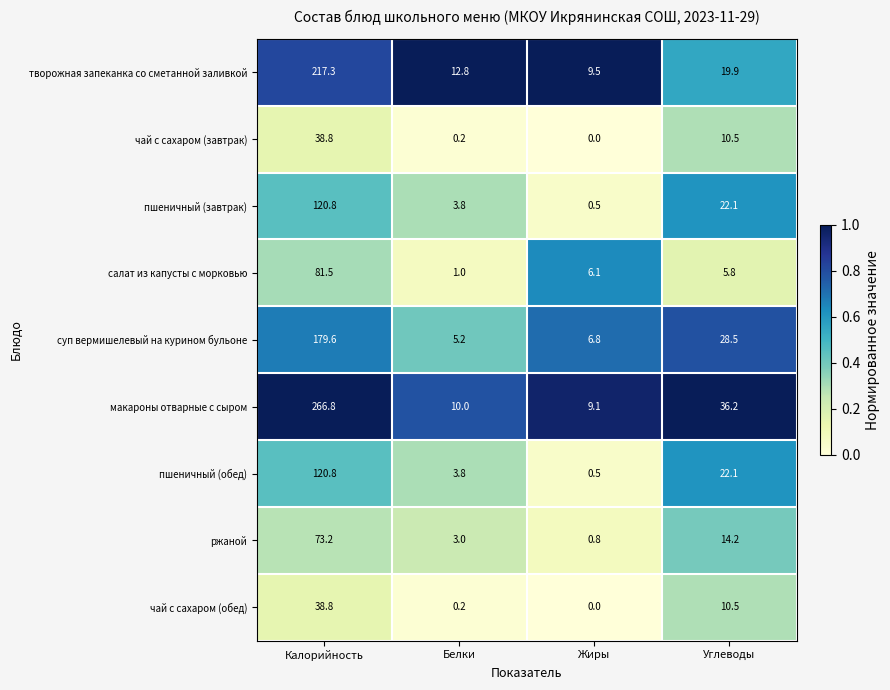

What is the difference between the maximum and minimum values in the чай с сахаром (завтрак) series?

38.8